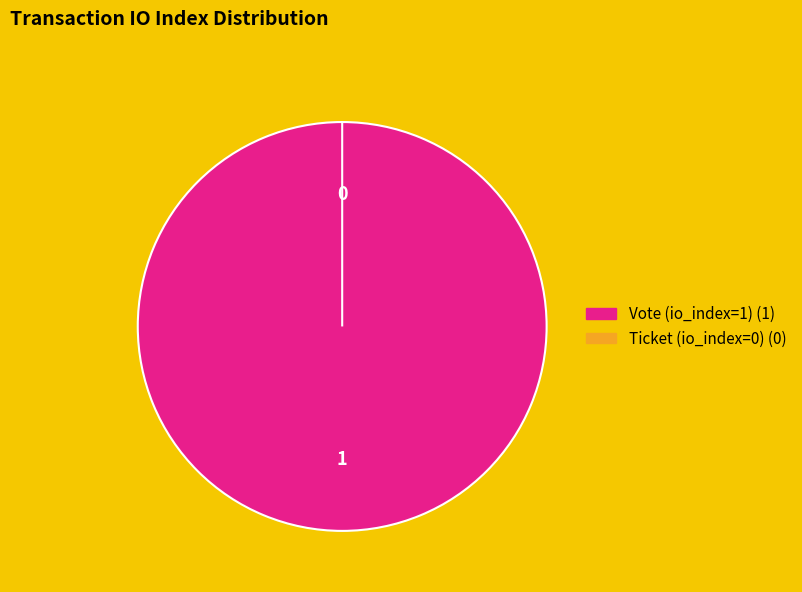

Which slice is the smallest?

Ticket (io_index=0)